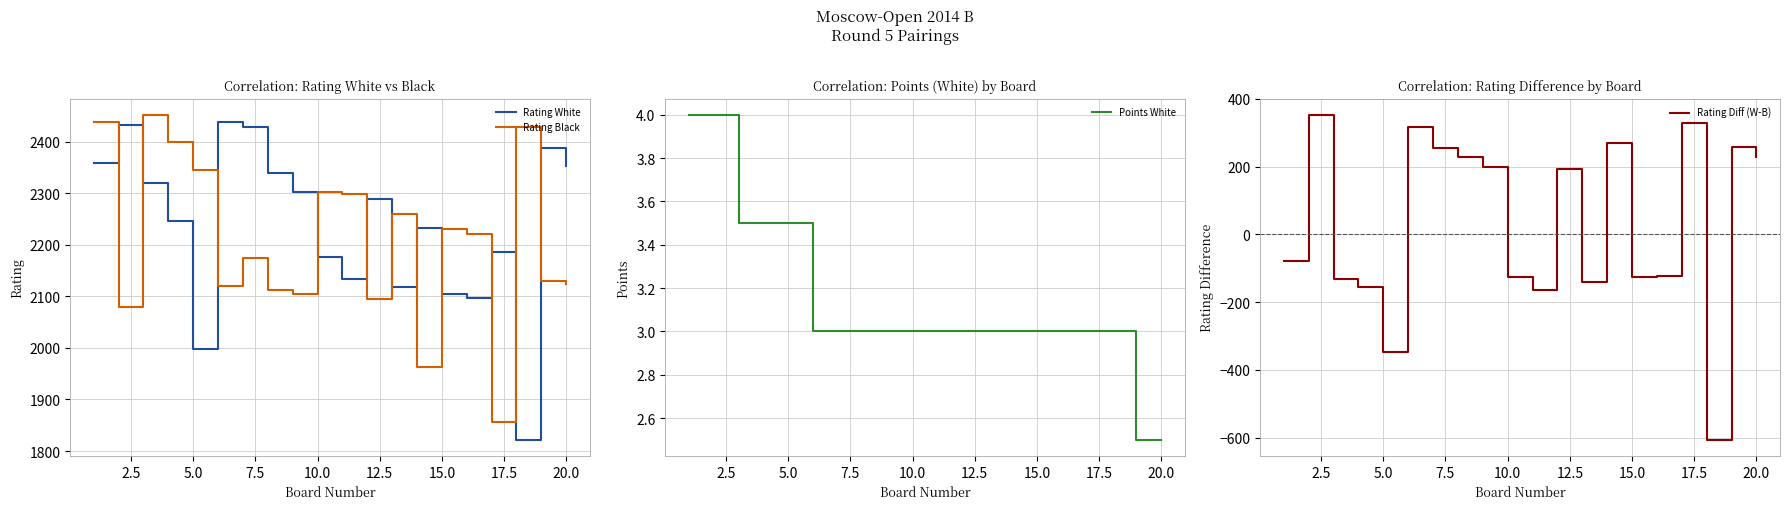

At how many categories does at least one series exceed 1174?

20